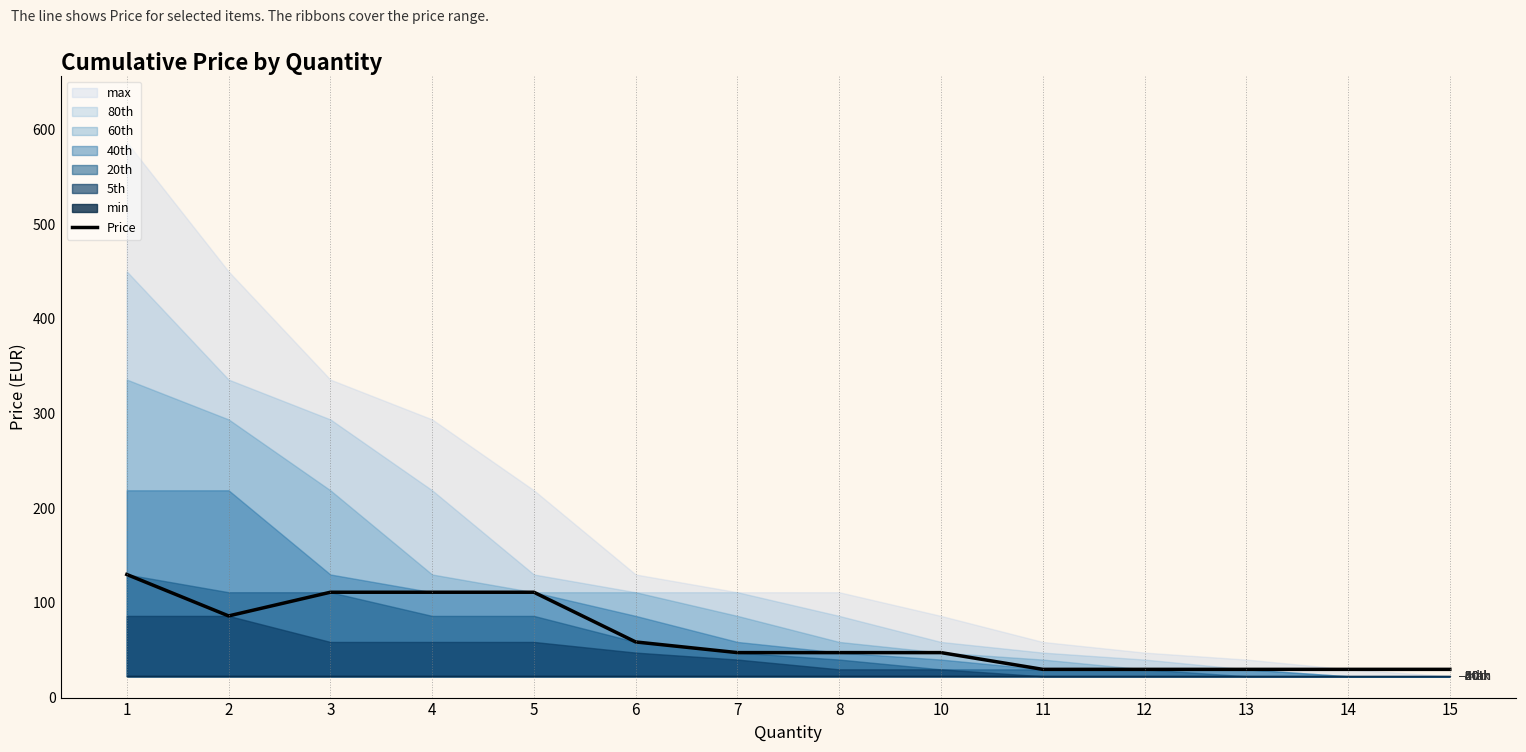

What is the lowest value of the Price series?

29.8